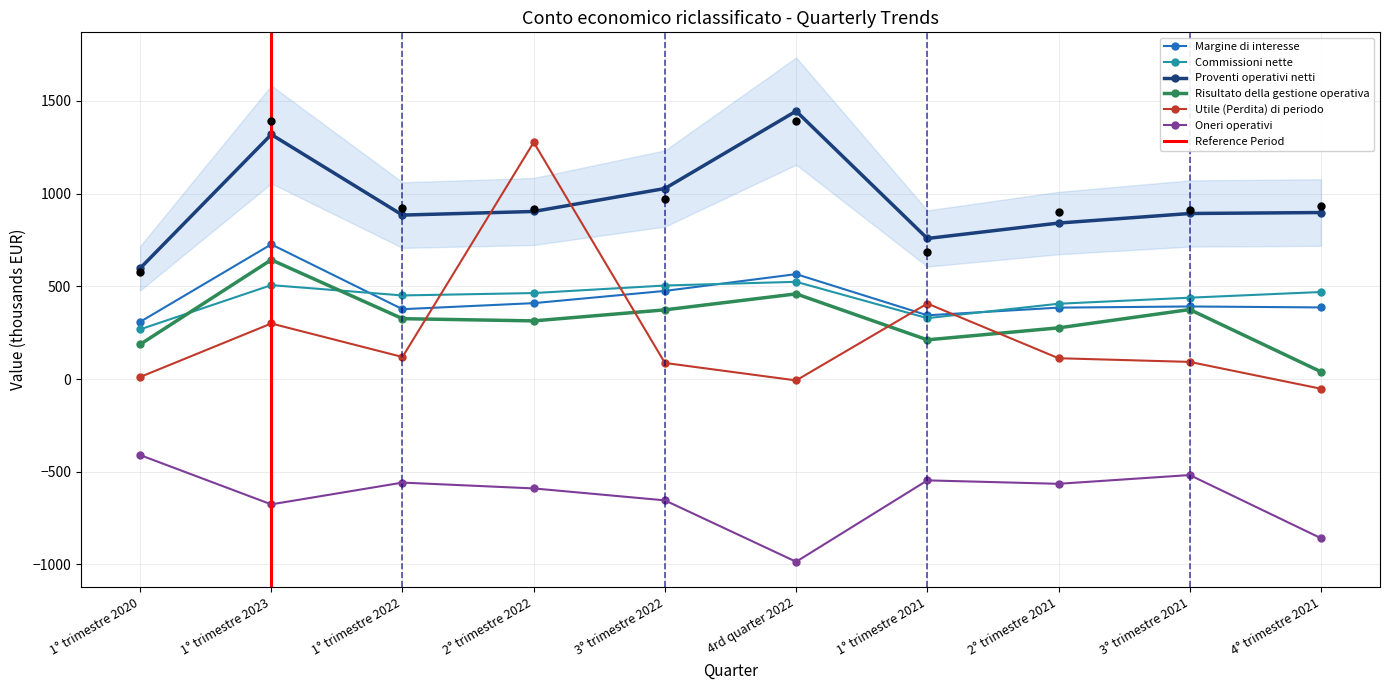

Which series has the largest total across all categories?

Proventi operativi netti